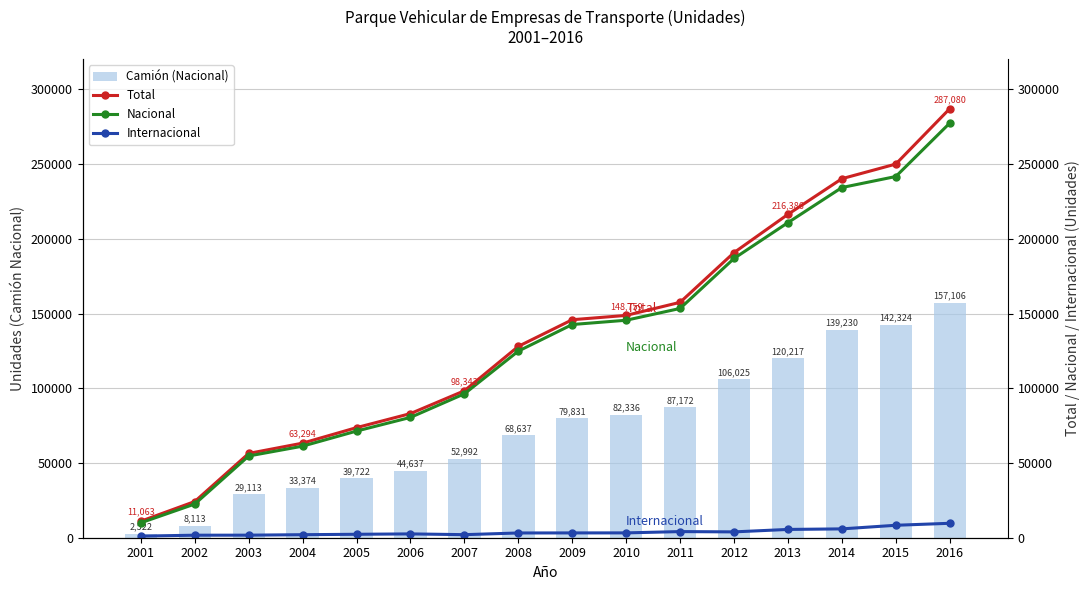

True or false: Nacional has a value of 153411 at 2011.

True